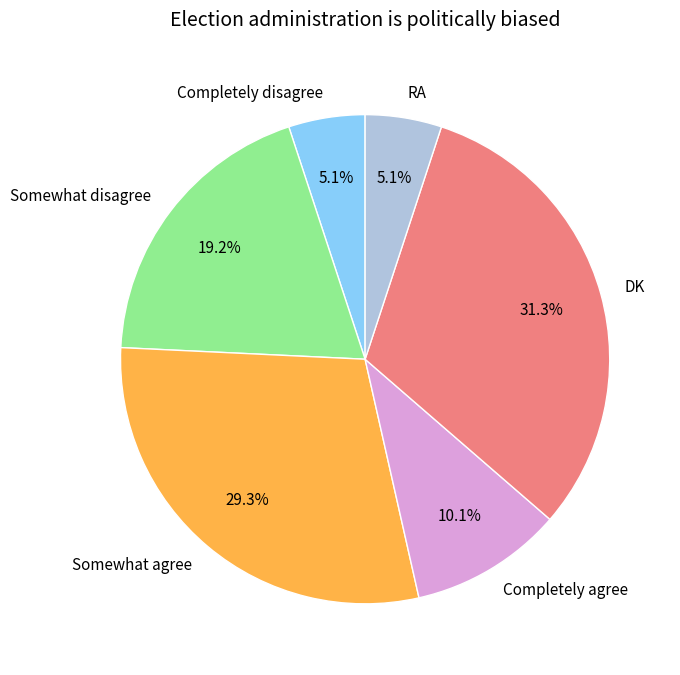

To the nearest percent, what is the difference between the Somewhat disagree and DK slice percentages?

12%